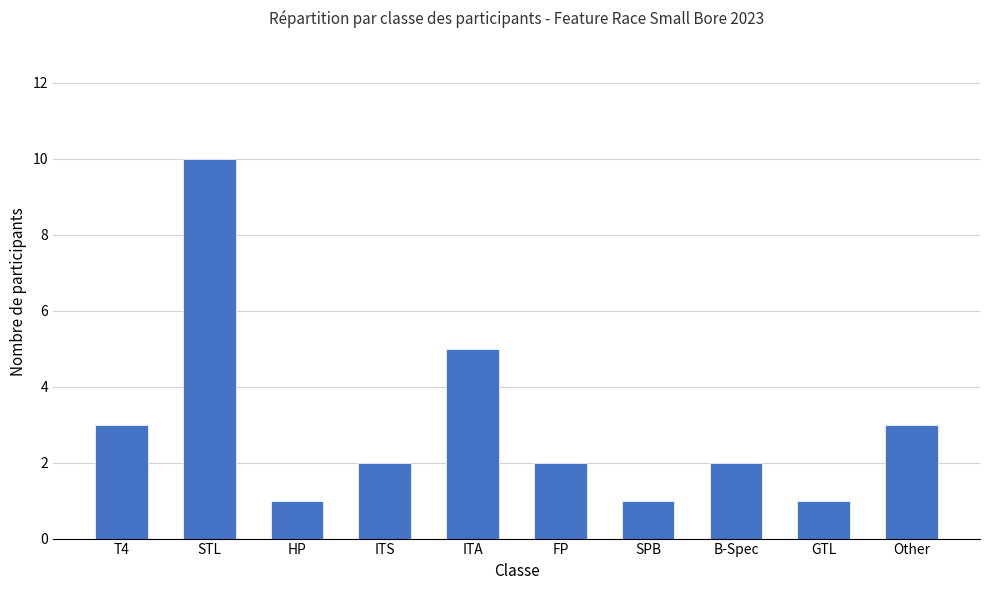

What position from the right is B-Spec?

3